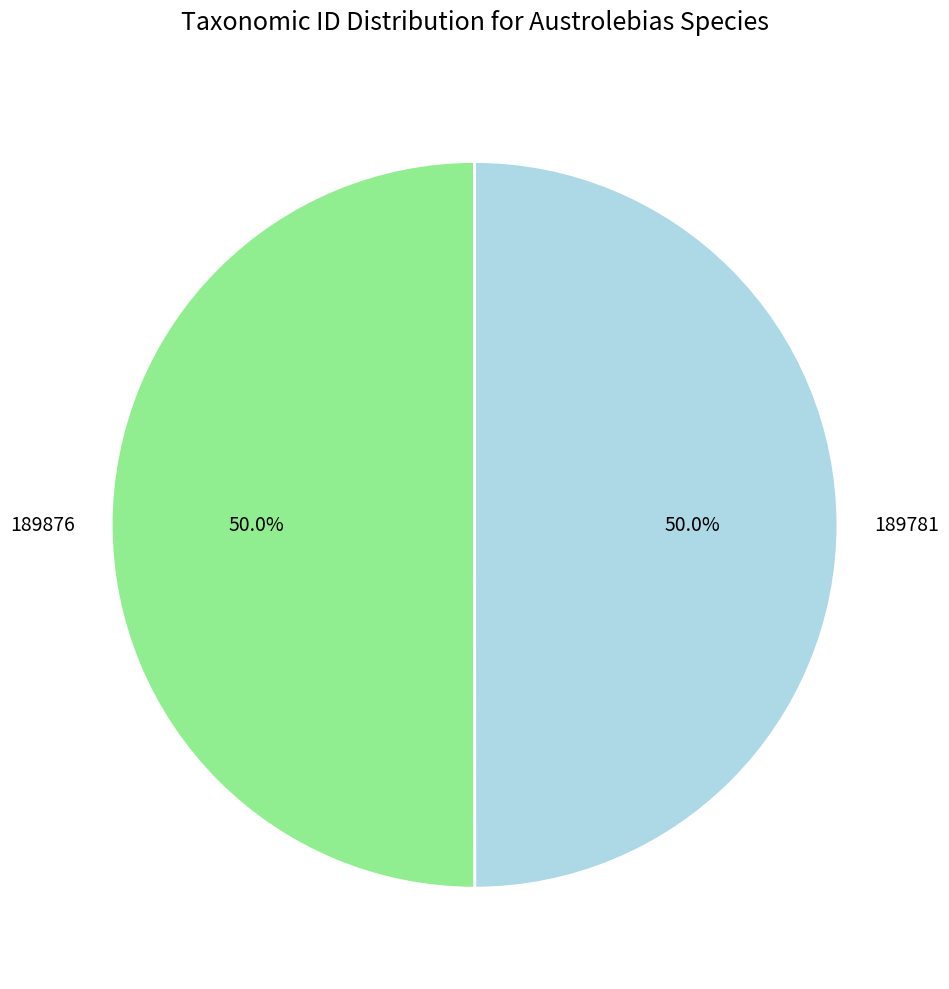

To the nearest percent, what portion does 189876 represent?

50%